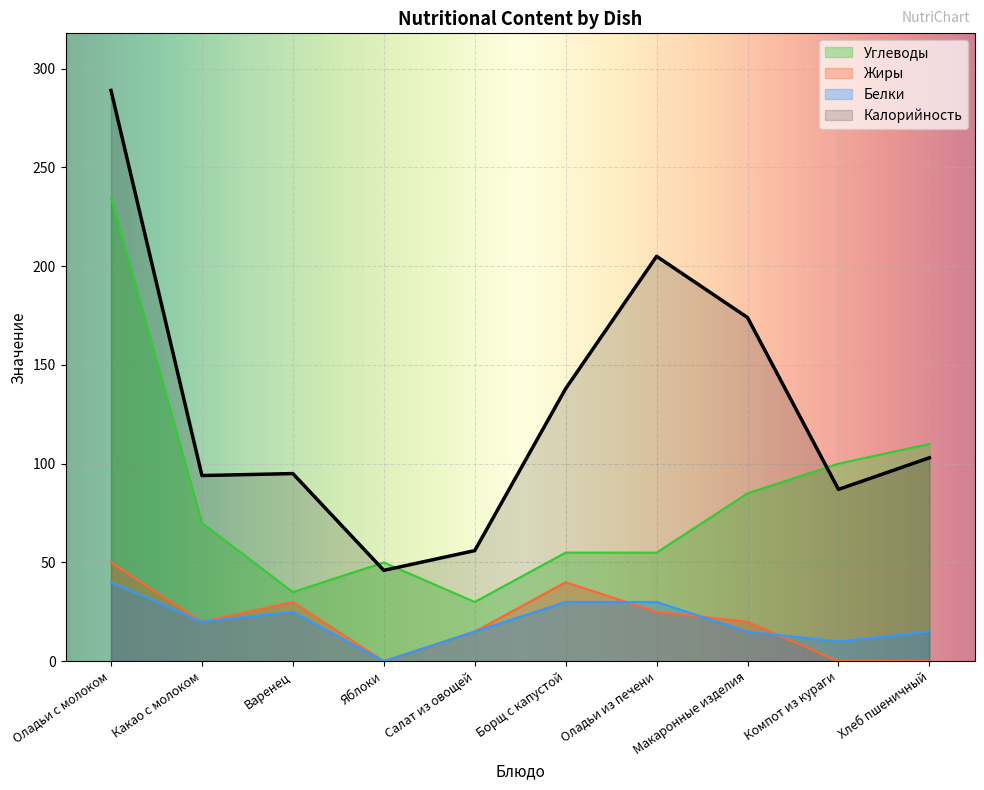

How many values in the Калорийность series are below 103?

5